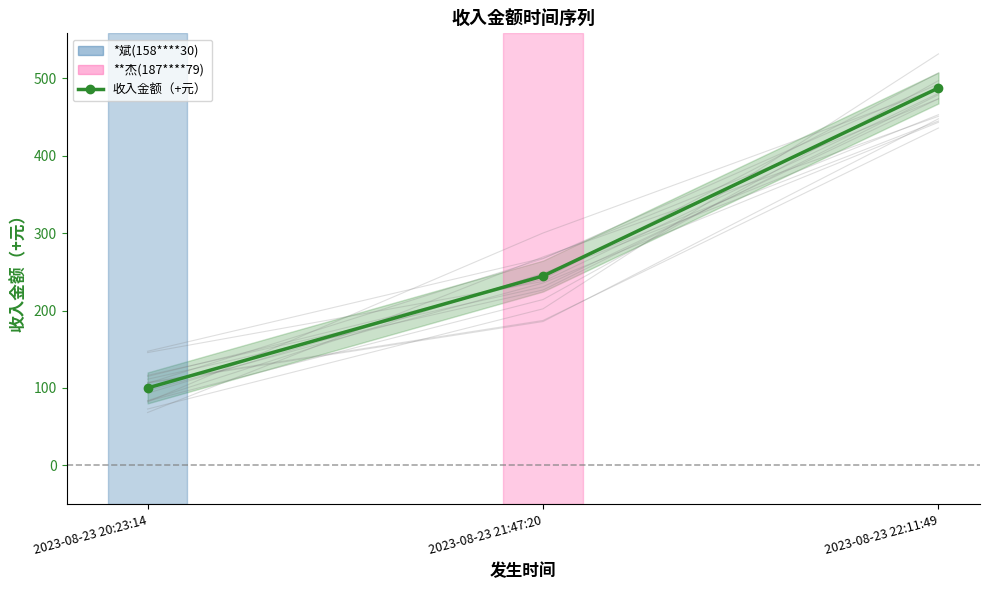

The value at 2023-08-23 22:11:49 is 831.6. True or false?

False